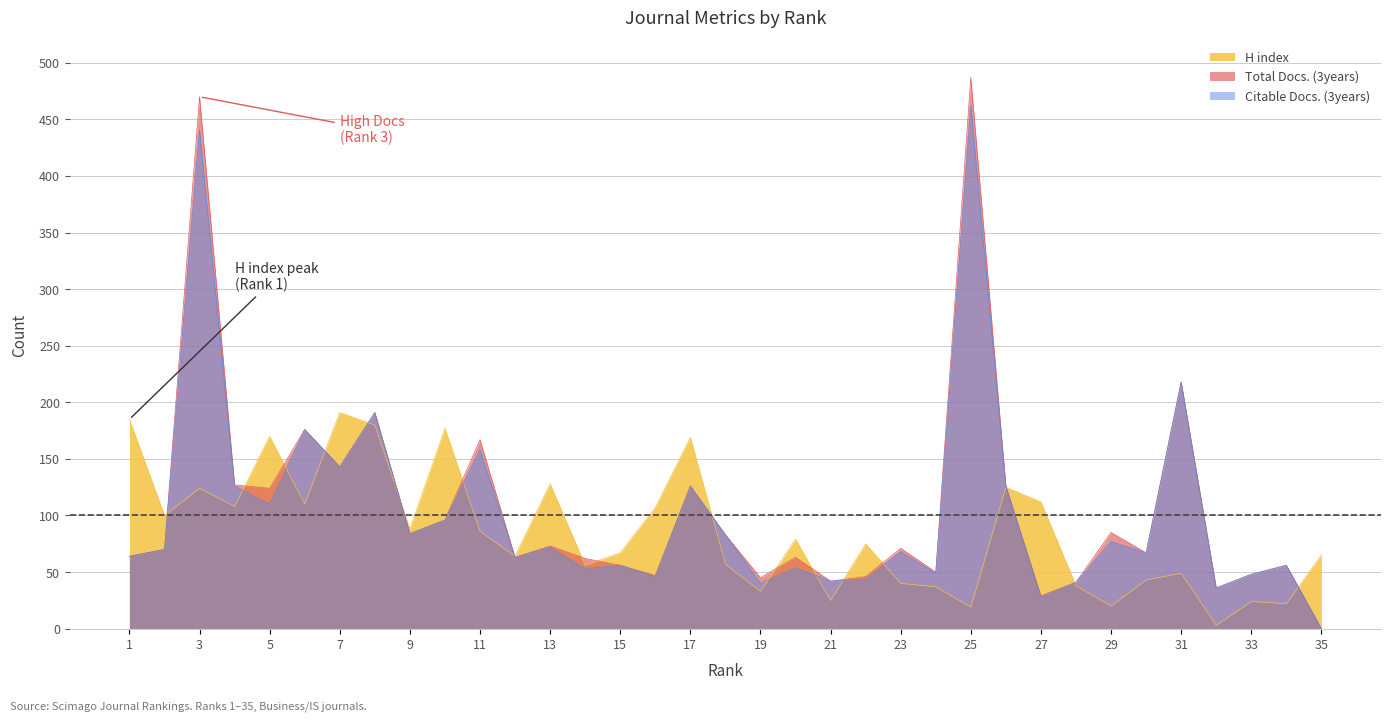

Reading left to right, transcribe all the data shown in this chart.

H index: 185	100	124	108	170	110	191	180	88	177	86	64	128	56	67	107	169	57	33	79	25	75	40	37	19	125	112	38	20	43	49	3	24	22	65
Total Docs. (3years): 64	70	470	127	124	176	143	191	84	96	167	63	73	62	56	47	126	83	45	63	42	46	71	50	487	126	29	41	85	67	218	36	48	56	0
Citable Docs. (3years): 64	70	441	126	110	176	143	191	84	96	158	63	72	53	56	46	126	83	40	54	42	44	68	49	462	126	28	41	77	67	218	36	48	56	0